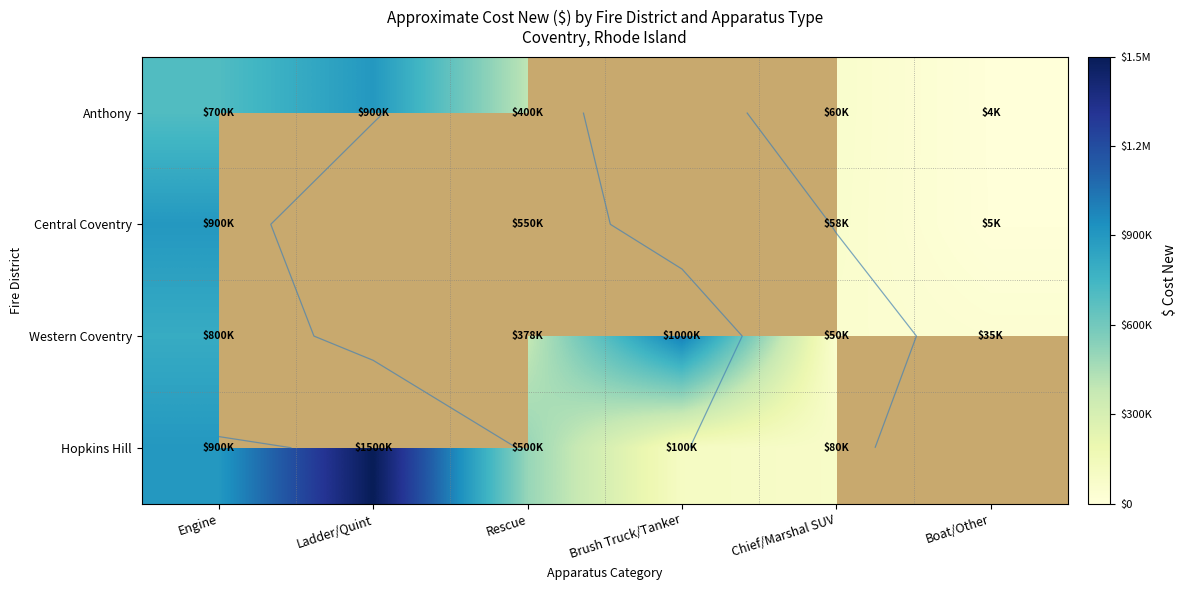

Where is Hopkins Hill nearest to the value 790000?

Engine